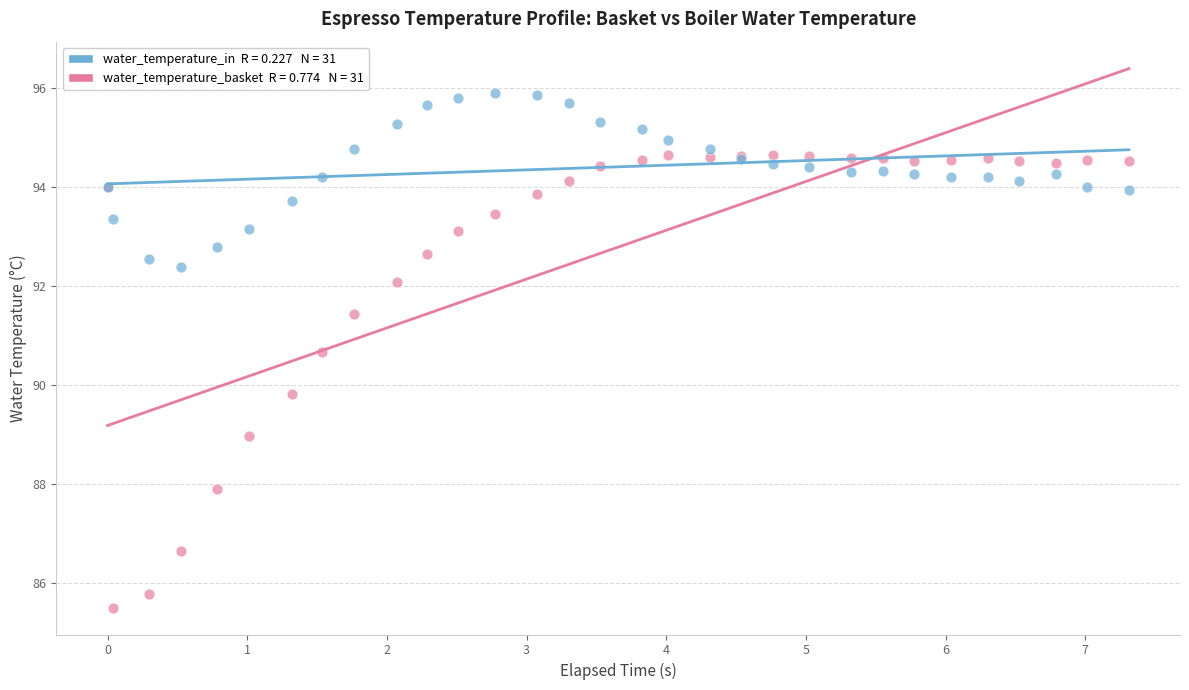

Across all series, what Y value is closest to 90?

89.8